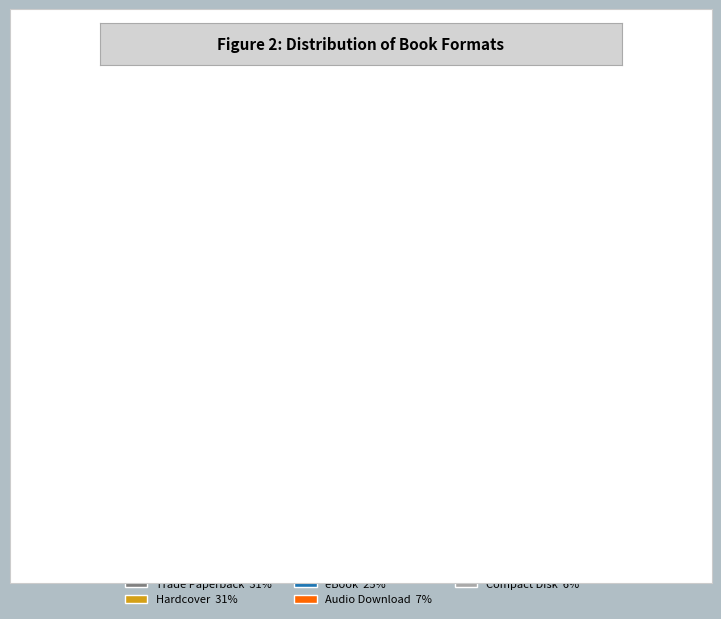

Which category has the smallest portion of the pie?

Compact Disk